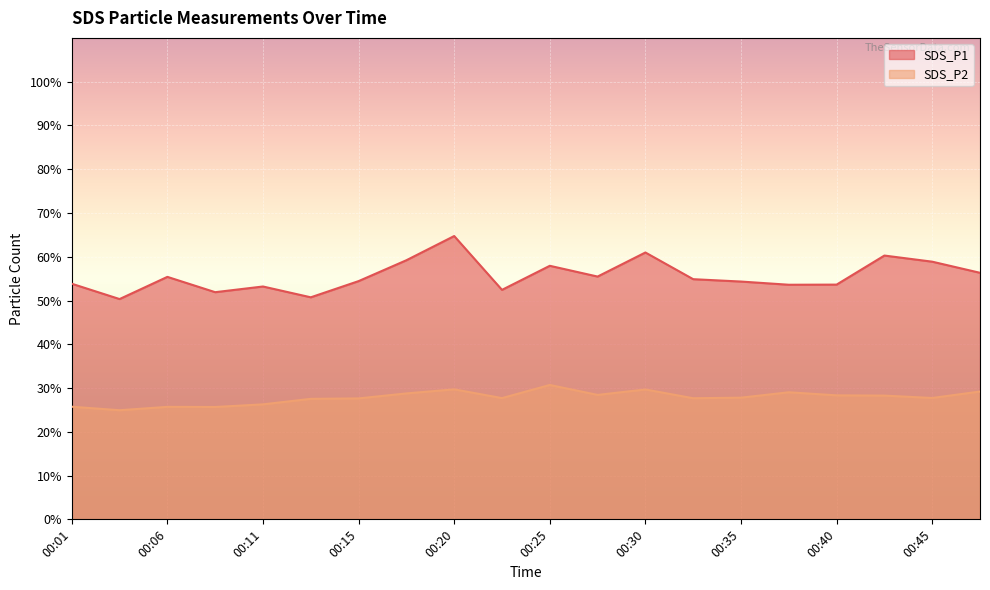

What is the value of the SDS_P2 point at the 7th from the left?

27.6